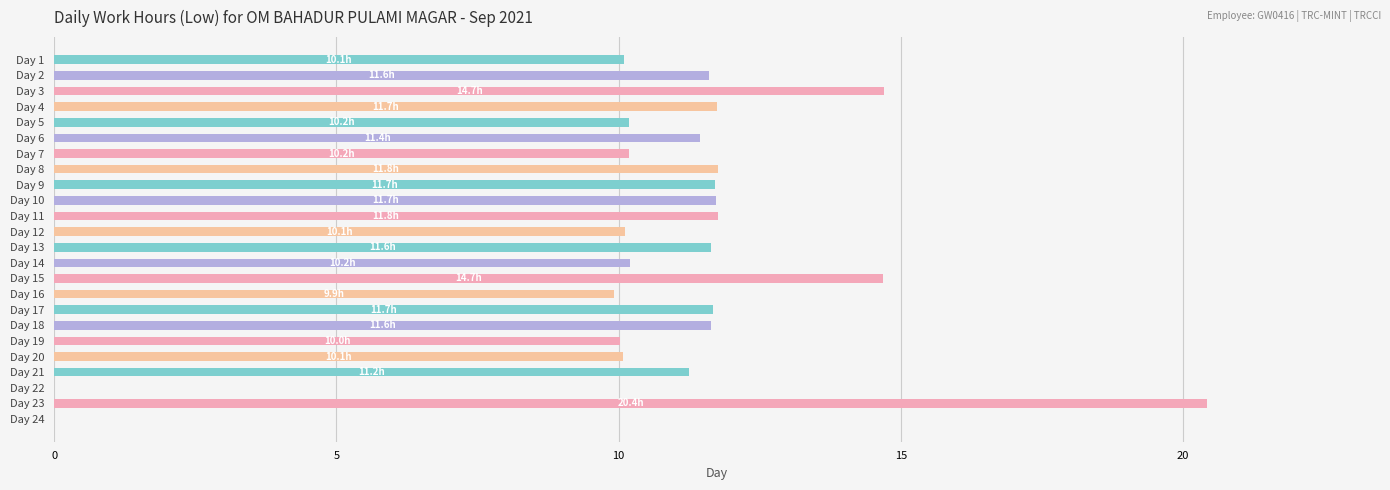

Are the bars horizontal?

Yes